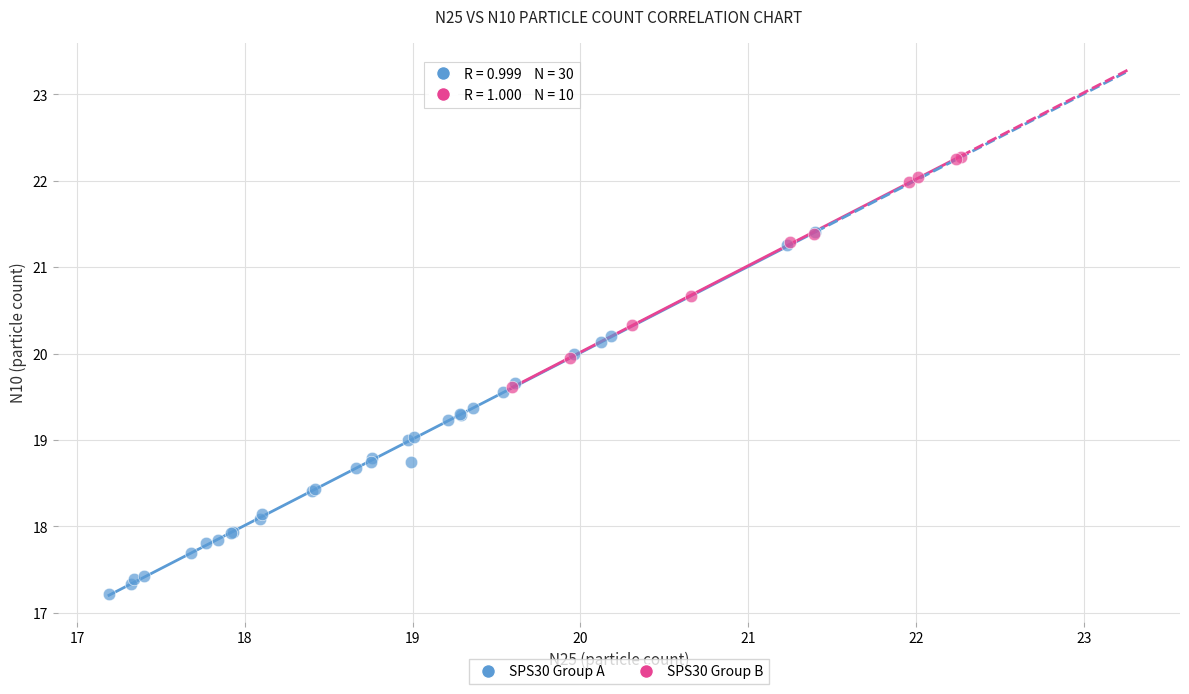

Which series contains the lowest Y value?

SPS30 Group A